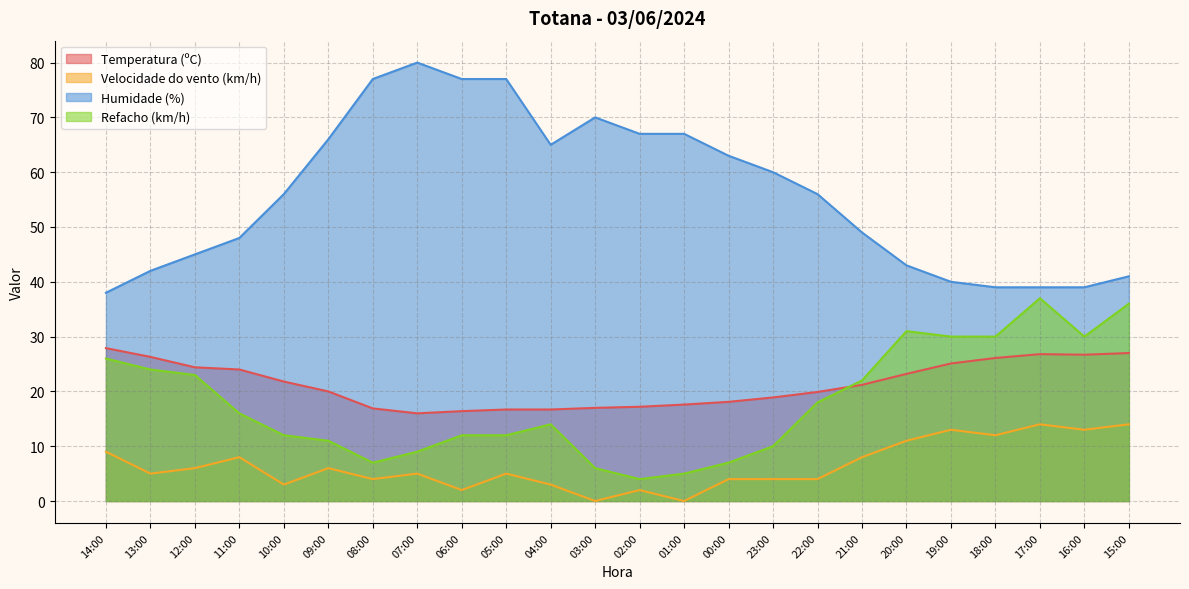

True or false: Refacho (km/h) has more than 0 points higher than both neighbors.

True